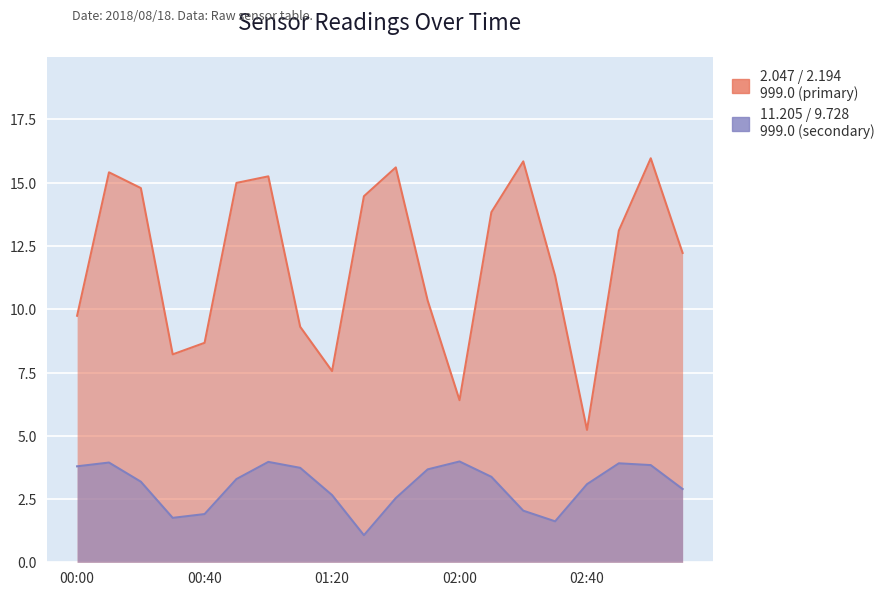

How many lines are shown in the chart?

2